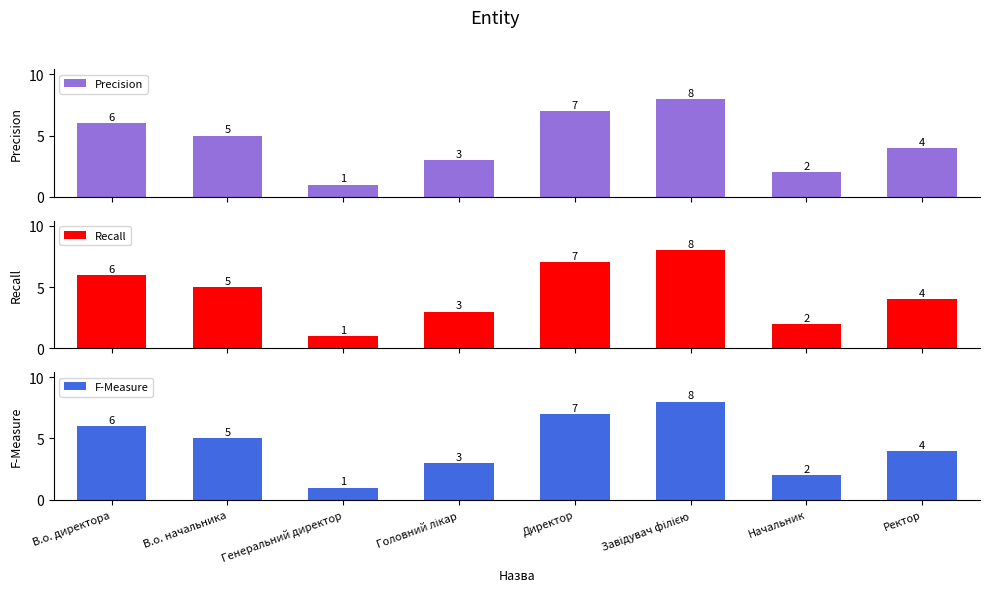

At which label does Recall first exceed 5?

В.о. директора